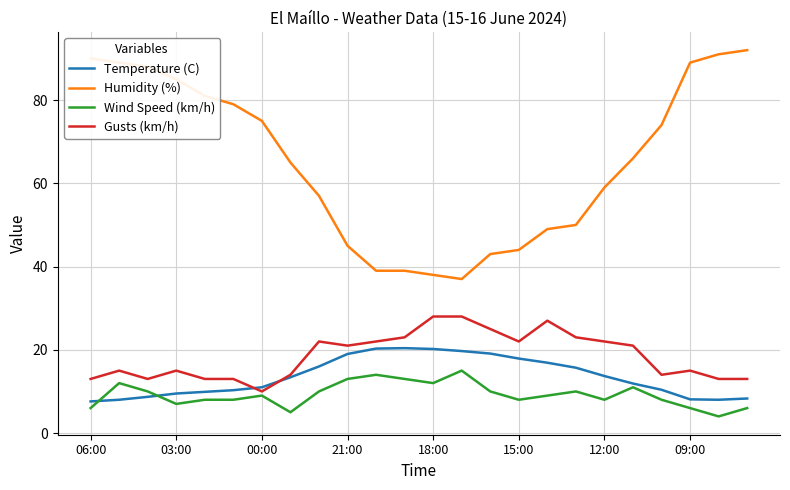

Which series has the widest spread of values?

Humidity (%)